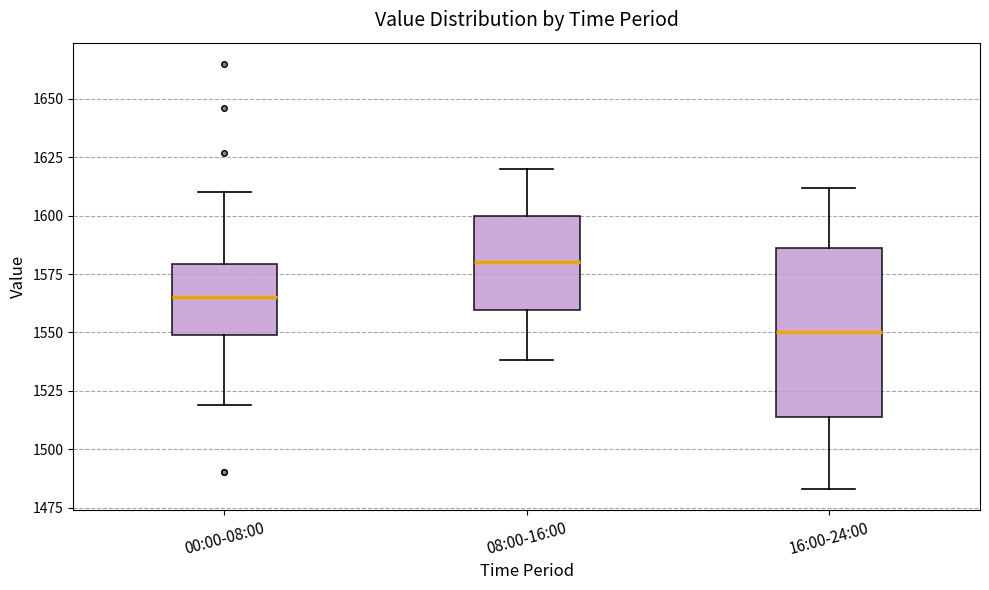

Where does the median line of the box for 16:00-24:00 sit on the y-axis? The values are not printed on the chart, so give them approximately, as read against the axis.

1550